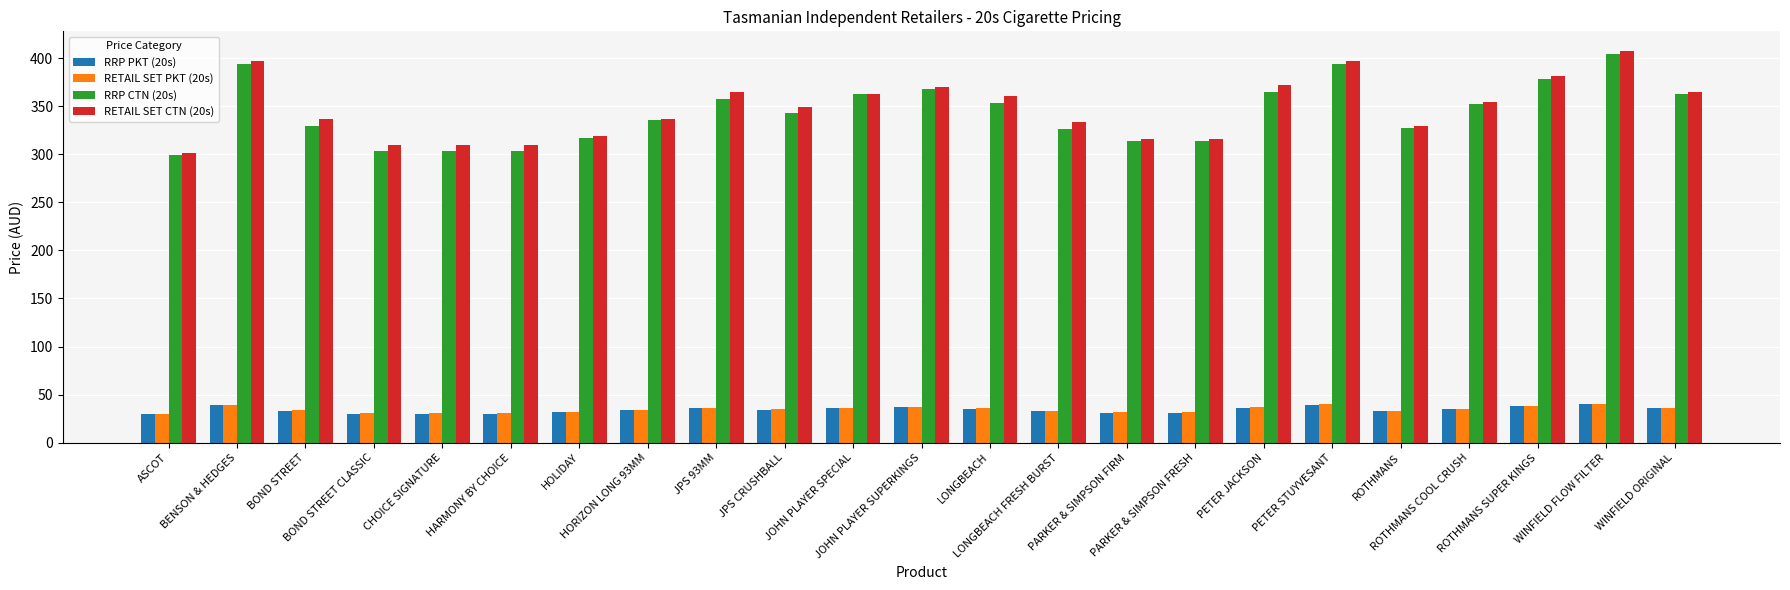

What is the average value of the RRP PKT (20s) series?

34.4